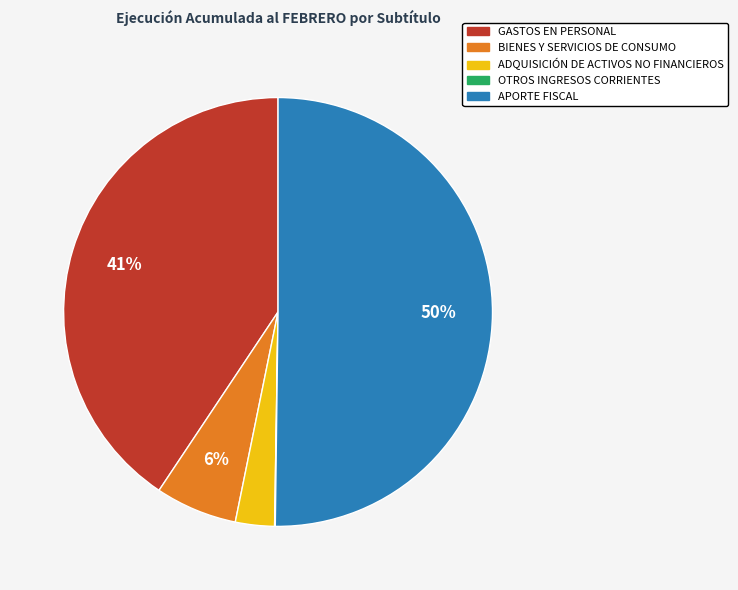

Which category accounts for the majority?

APORTE FISCAL